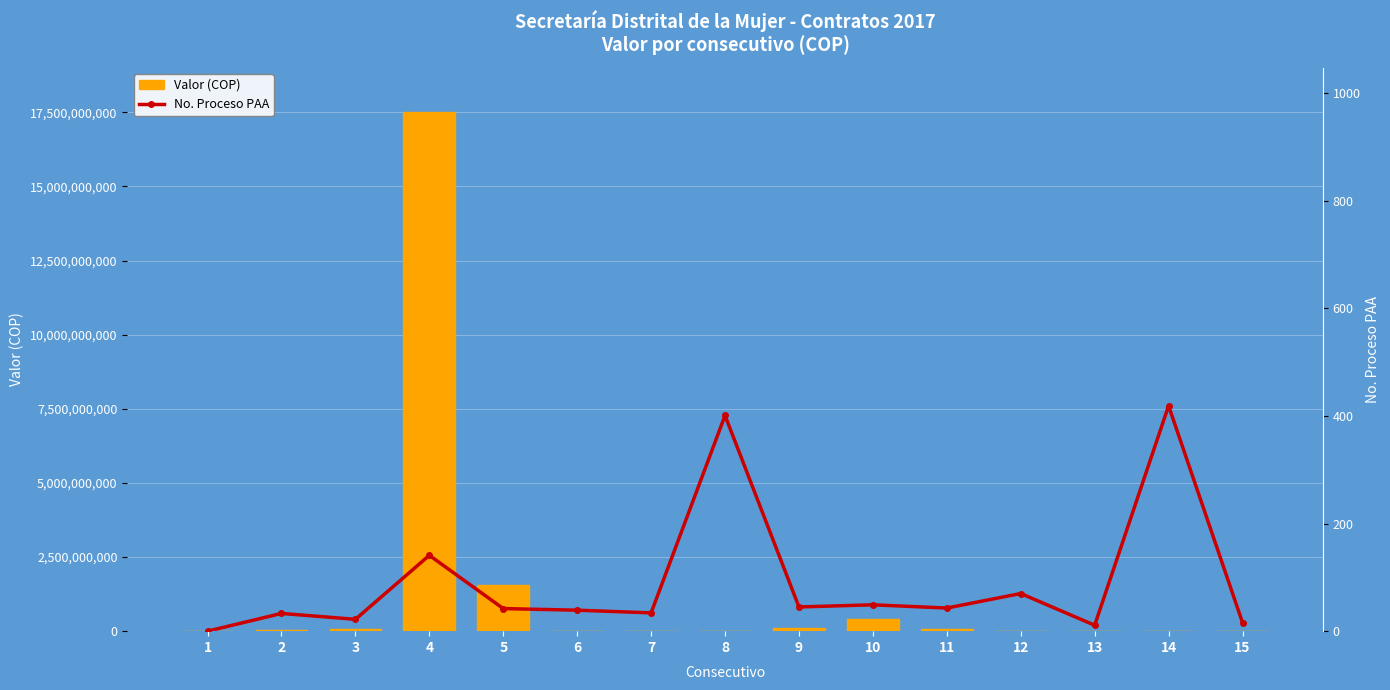

At which category does the chart reach its minimum across all series?

1